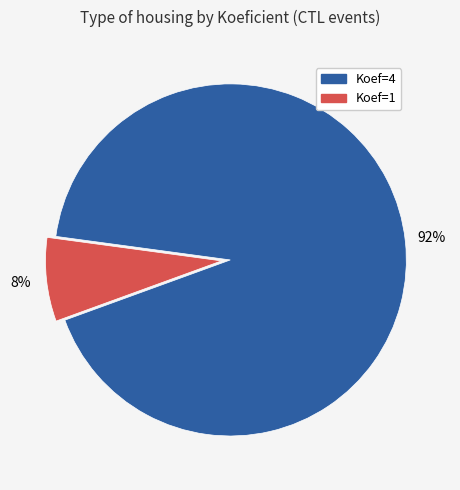

To the nearest percent, what is the average slice percentage?

50%